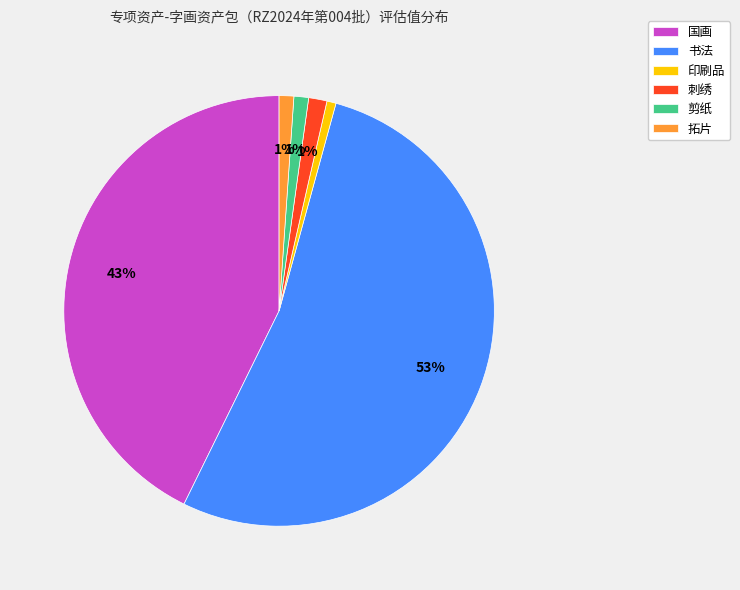

Is 书法 the majority of the pie?

Yes